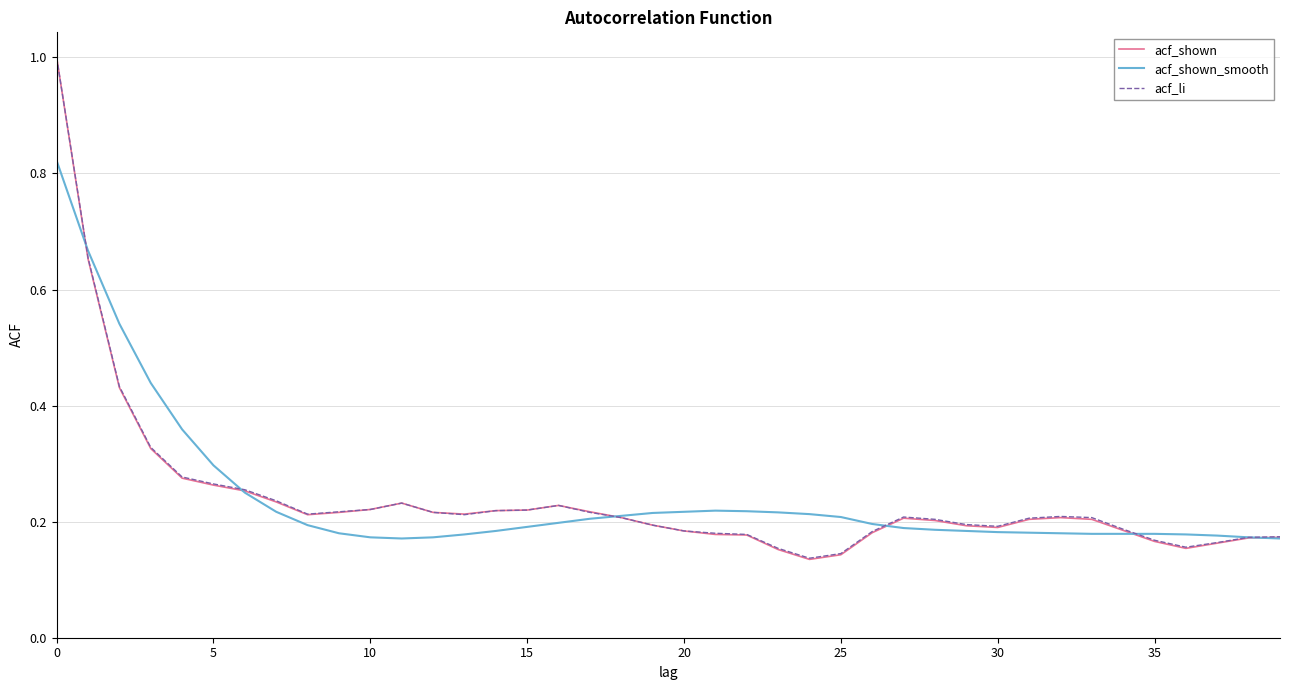

What is the lowest value of the acf_li series?

0.1